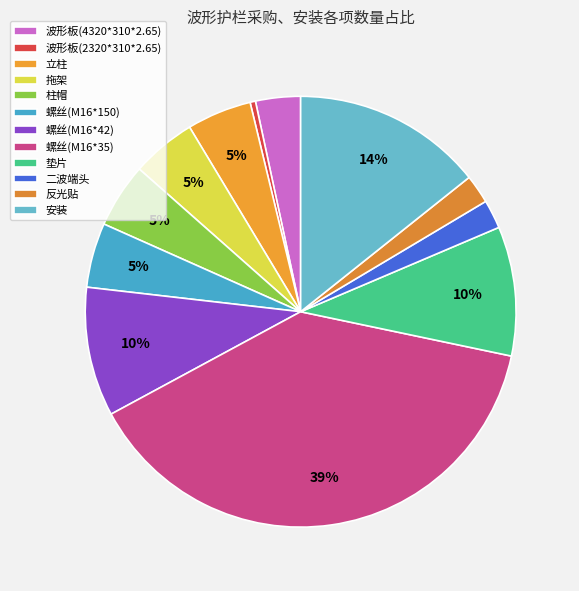

What percentage do 螺丝(M16*150) and 垫片 together represent?

14.6%